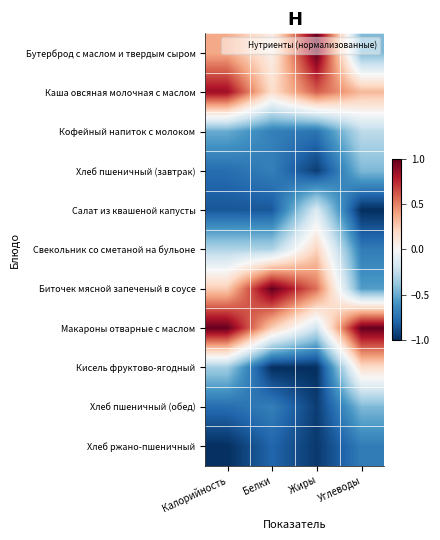

Reading left to right, list all the values displayed in this chart.

Бутерброд с маслом и твердым сыром: Калорийность=0.4	Белки=0.1	Жиры=1.0	Углеводы=-0.4
Каша овсяная молочная с маслом: Калорийность=0.9	Белки=0.2	Жиры=0.6	Углеводы=0.3
Кофейный напиток с молоком: Калорийность=-0.5	Белки=-0.7	Жиры=-0.7	Углеводы=-0.3
Хлеб пшеничный (завтрак): Калорийность=-0.8	Белки=-0.7	Жиры=-0.9	Углеводы=-0.4
Салат из квашеной капусты: Калорийность=-0.8	Белки=-0.8	Жиры=-0.1	Углеводы=-1.0
Свекольник со сметаной на бульоне: Калорийность=-0.3	Белки=-0.3	Жиры=0.2	Углеводы=-0.7
Биточек мясной запеченый в соусе: Калорийность=0.3	Белки=1.0	Жиры=0.5	Углеводы=-0.6
Макароны отварные с маслом: Калорийность=1.0	Белки=0.2	Жиры=-0.2	Углеводы=1.0
Кисель фруктово-ягодный: Калорийность=-0.4	Белки=-1.0	Жиры=-1.0	Углеводы=0.2
Хлеб пшеничный (обед): Калорийность=-0.8	Белки=-0.7	Жиры=-0.9	Углеводы=-0.4
Хлеб ржано-пшеничный: Калорийность=-1.0	Белки=-0.8	Жиры=-1.0	Углеводы=-0.7